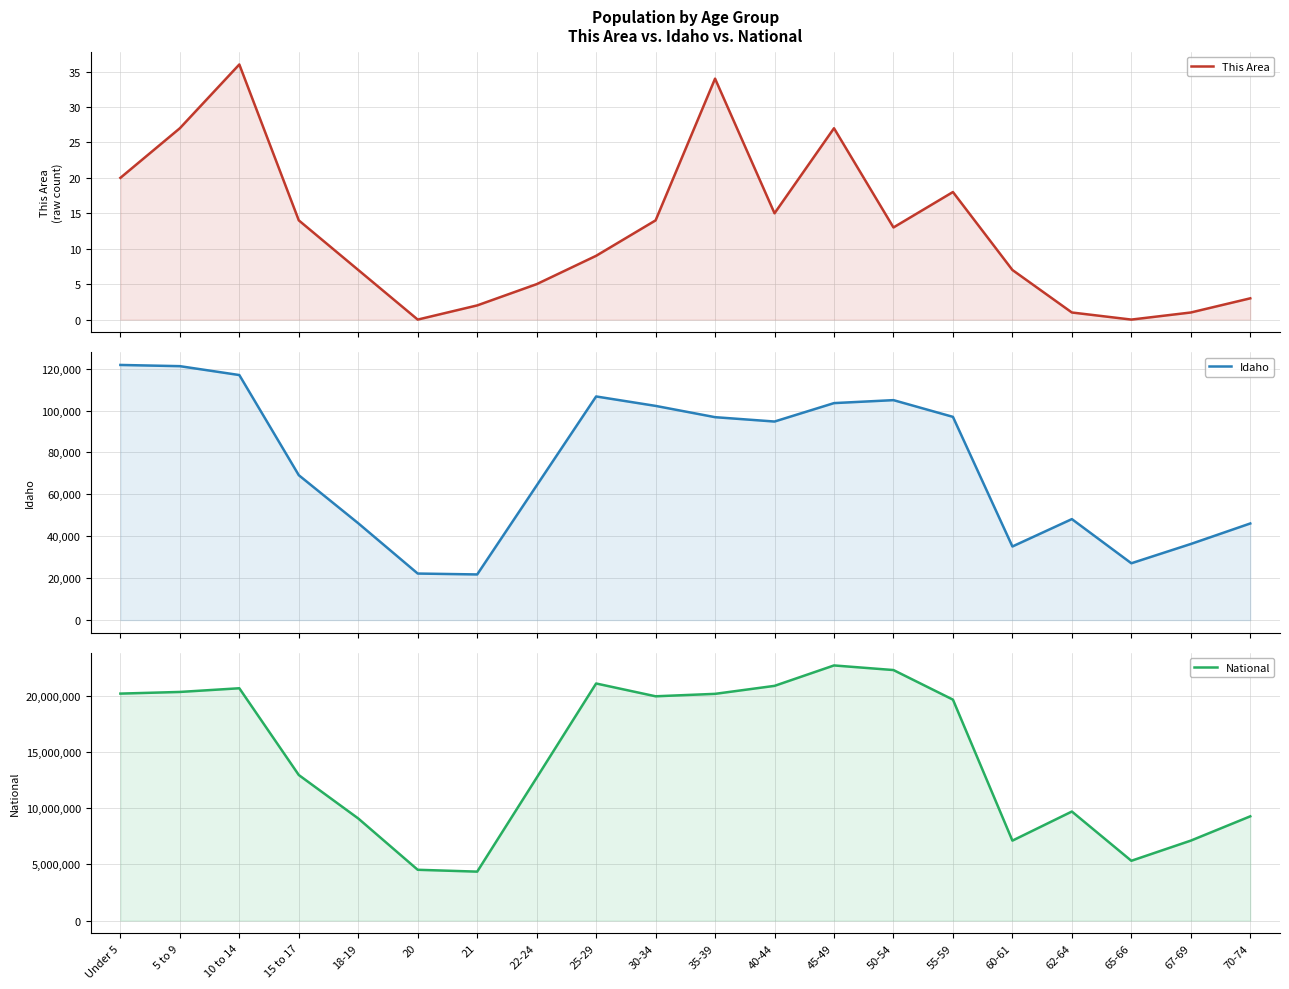

What is the difference between the highest and lowest values at Under 5?

20201342